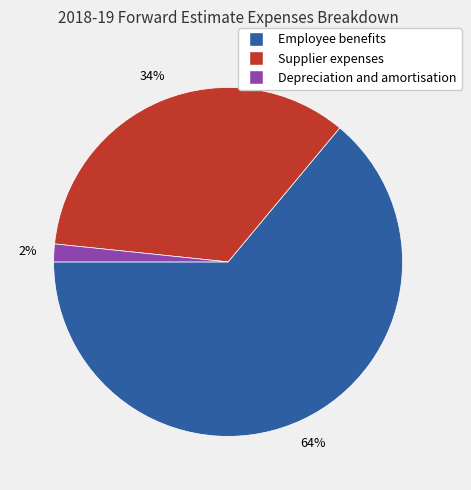

How many segments does this pie chart have?

3